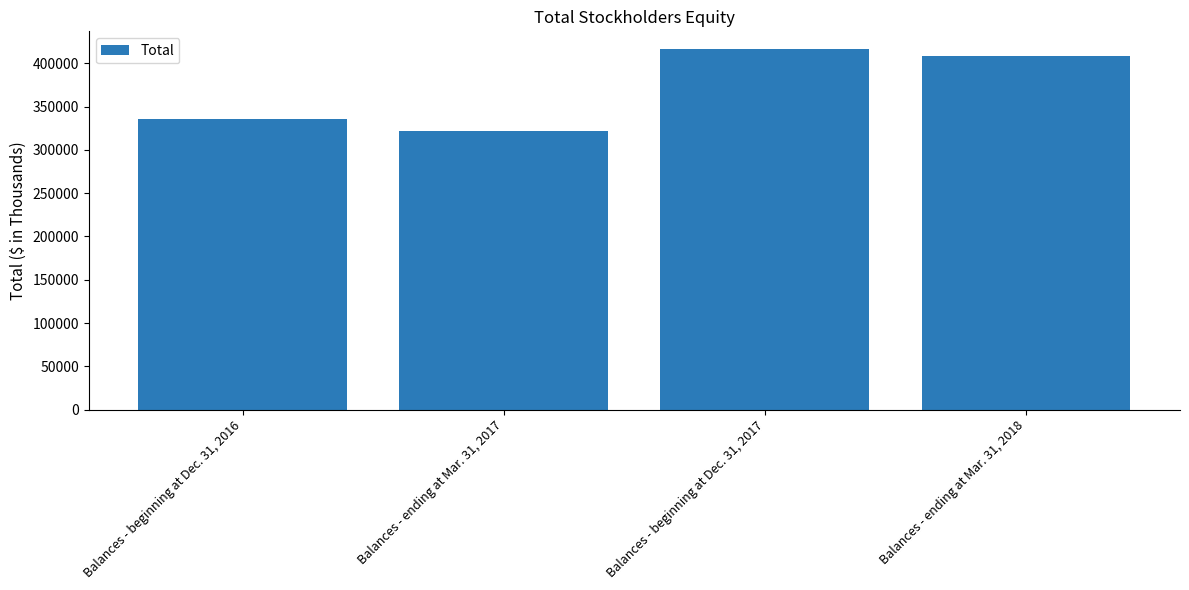

What is the minimum value shown in the chart?

321502